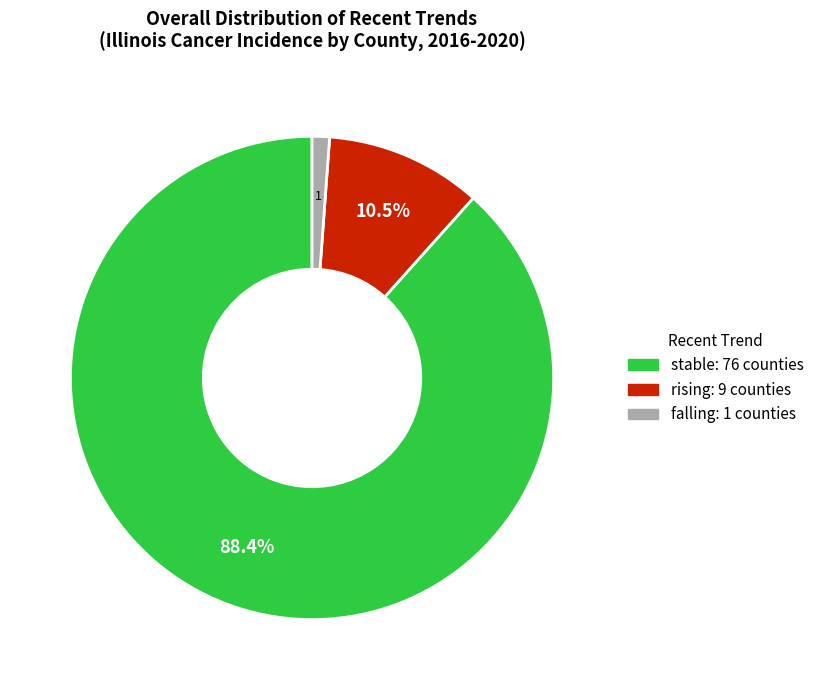

Which has a higher value, rising or stable?

stable